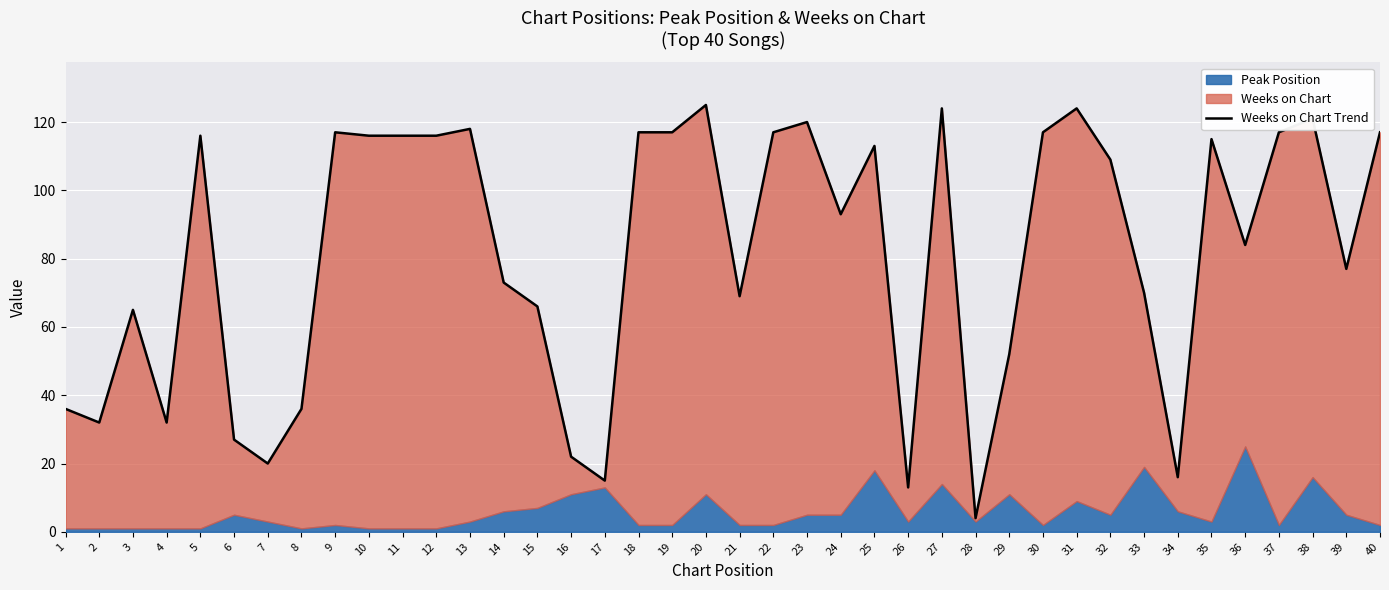

List the labels in order of value, smallest first.

28, 26, 17, 34, 7, 16, 6, 2, 4, 1, 8, 29, 3, 15, 21, 33, 14, 39, 36, 24, 32, 25, 35, 5, 10, 11, 12, 9, 18, 19, 22, 30, 37, 40, 13, 23, 38, 27, 31, 20